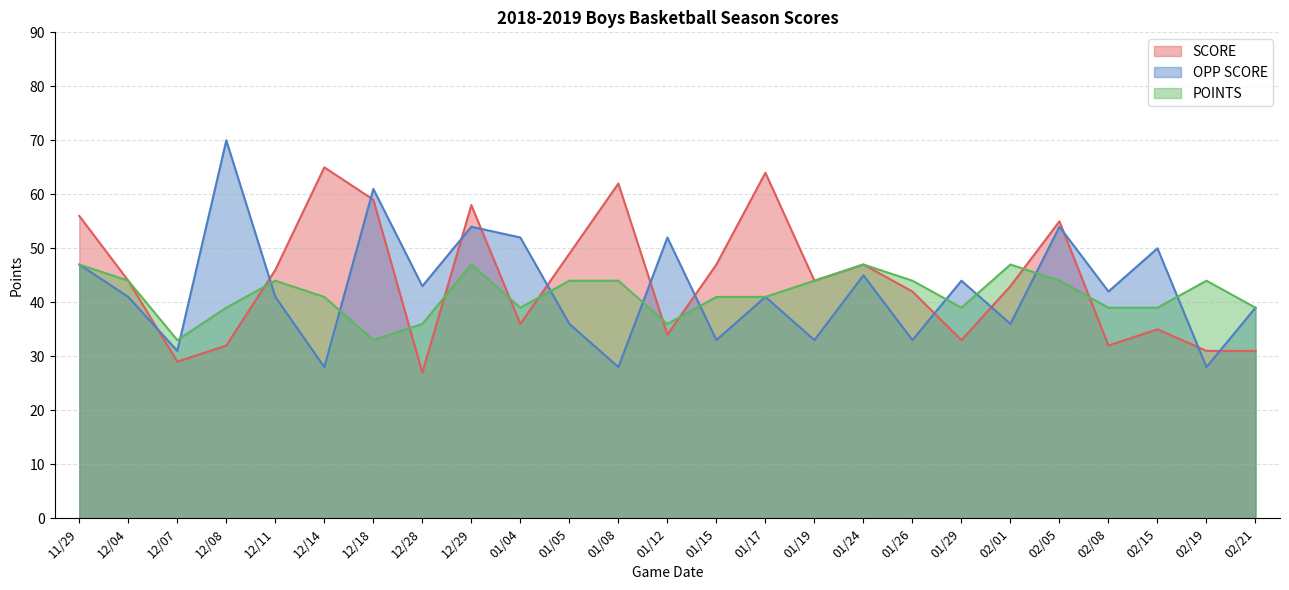

True or false: OPP SCORE has a value of 71 at 12/11.

False